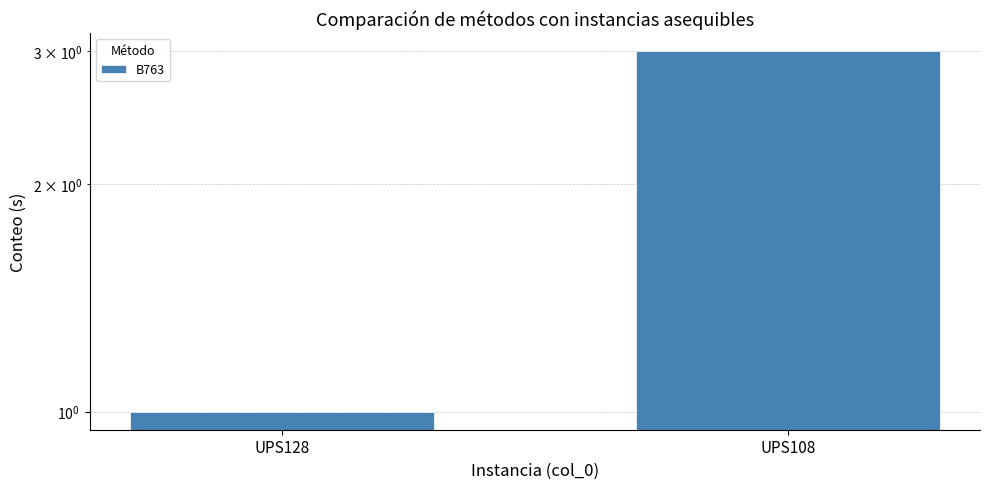

What is the sum of all values?

4